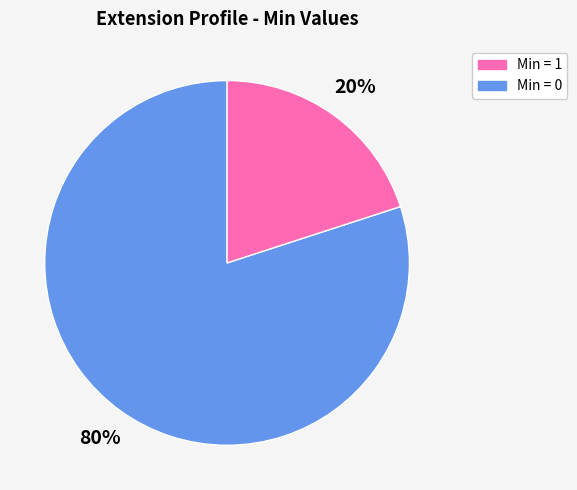

How many segments does this pie chart have?

2